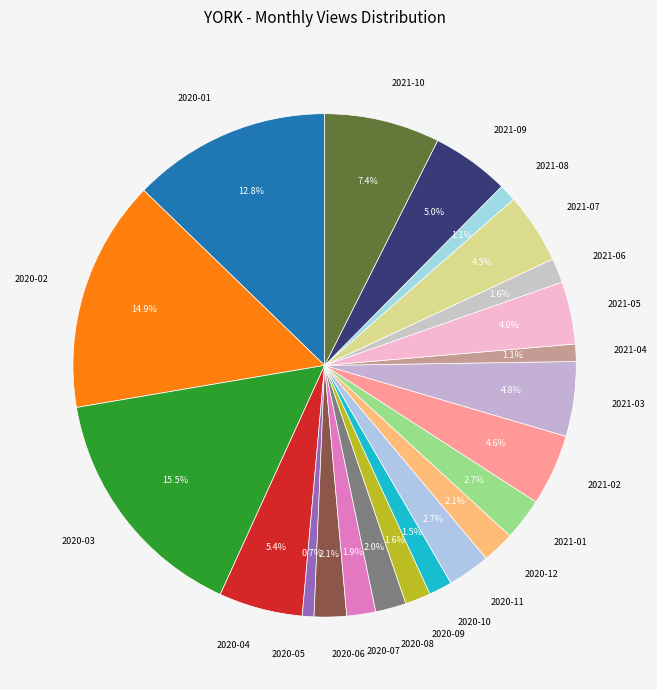

How many slices are in this pie chart?

22